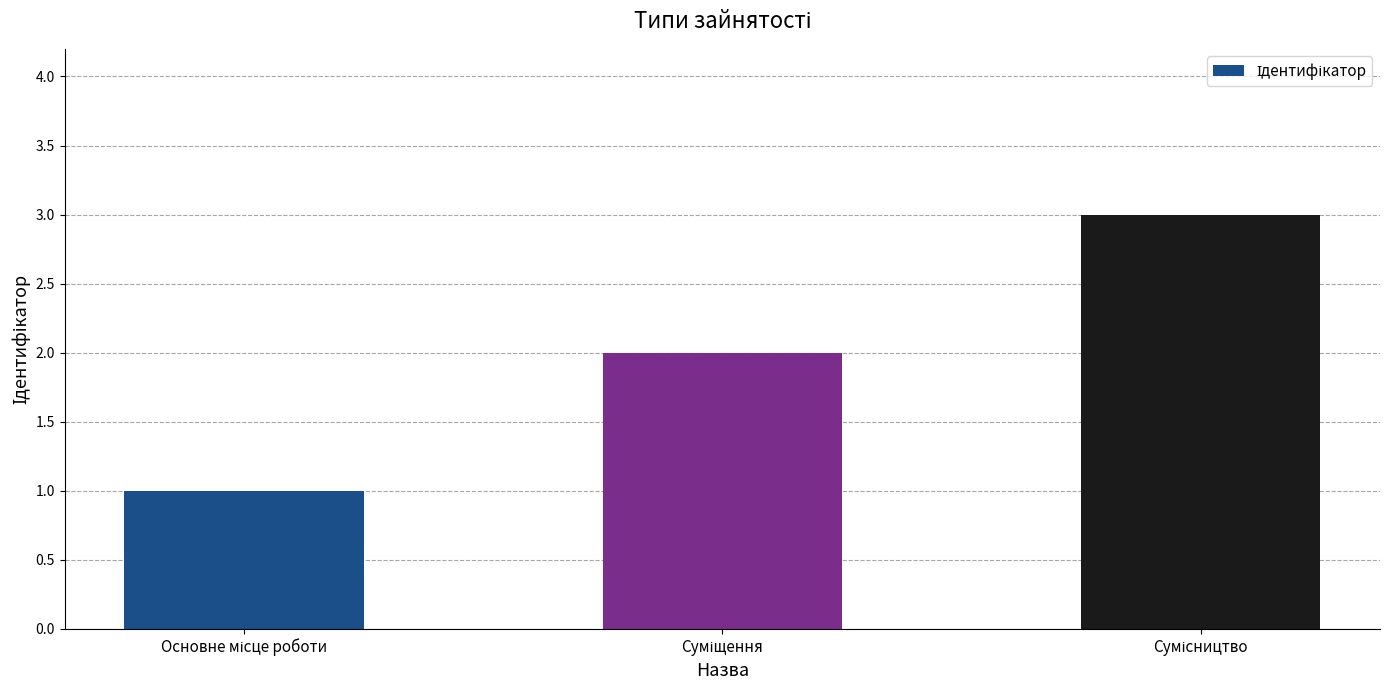

What is the greatest value displayed?

3